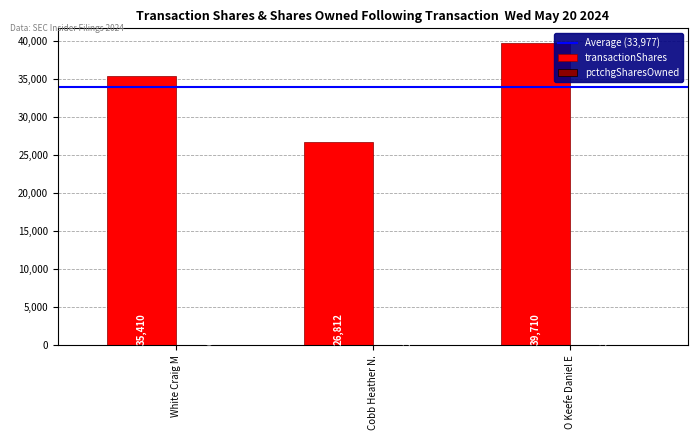

At which category is the sum across all series the highest?

O Keefe Daniel E